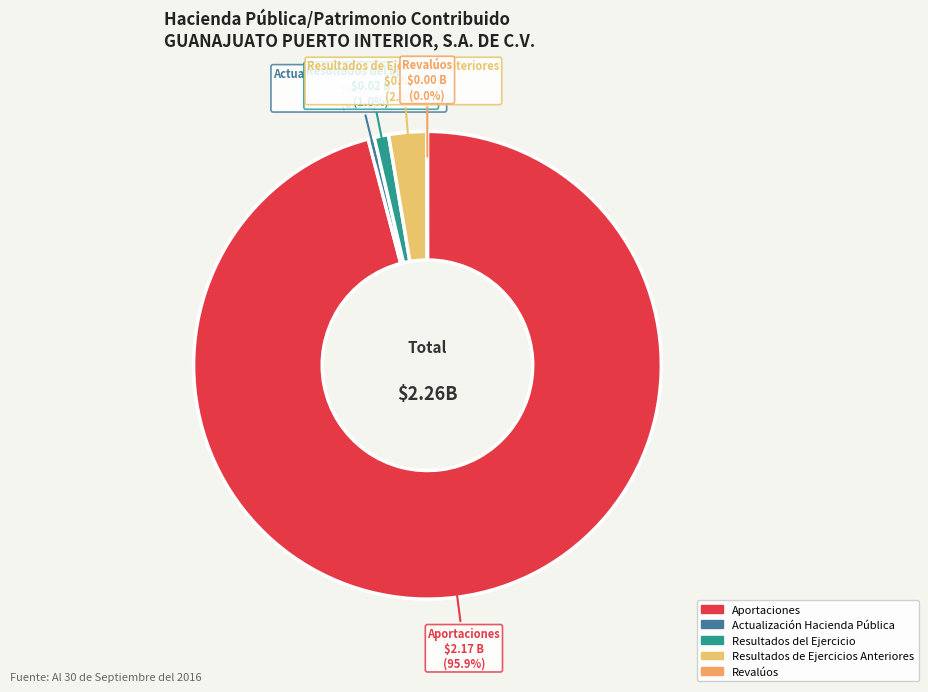

Which has a higher value, Aportaciones or Resultados del Ejercicio?

Aportaciones